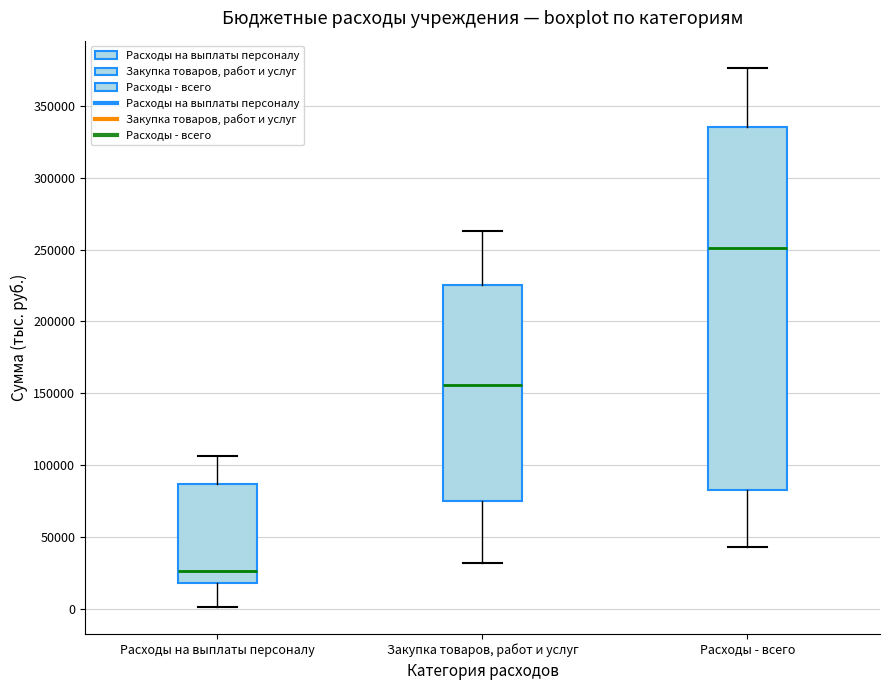

Reading left to right, transcribe this box plot: for each box, give where its median line is, the range the box spans, and where its two whiskers end, as read against the y-axis. The values are not printed on the chart, so give them approximately, as read against the axis.

Расходы на выплаты персоналу: median 25000, box 20000 to 85000, whiskers 0 to 105000
Закупка товаров, работ и услуг: median 155000, box 75000 to 225000, whiskers 30000 to 265000
Расходы - всего: median 250000, box 85000 to 335000, whiskers 45000 to 375000